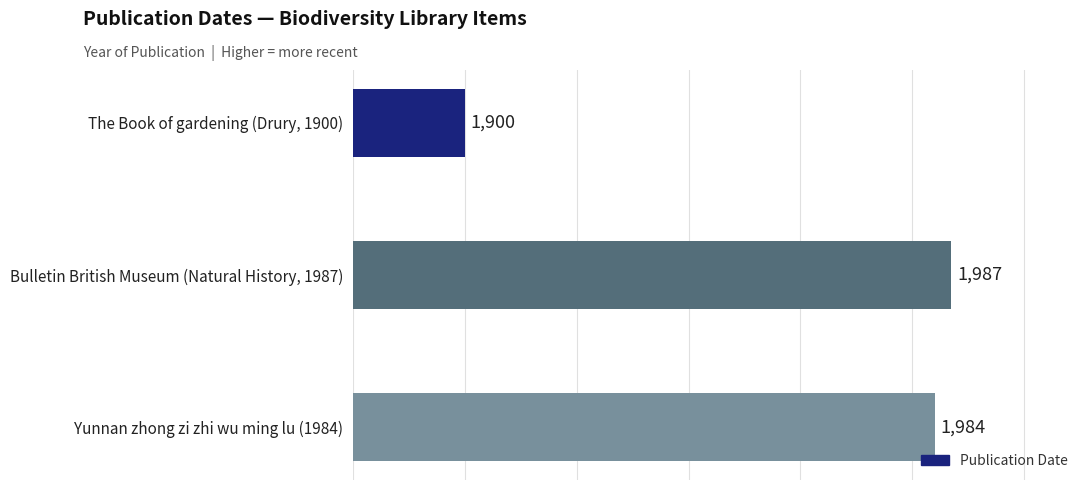

What is the average value?

1957